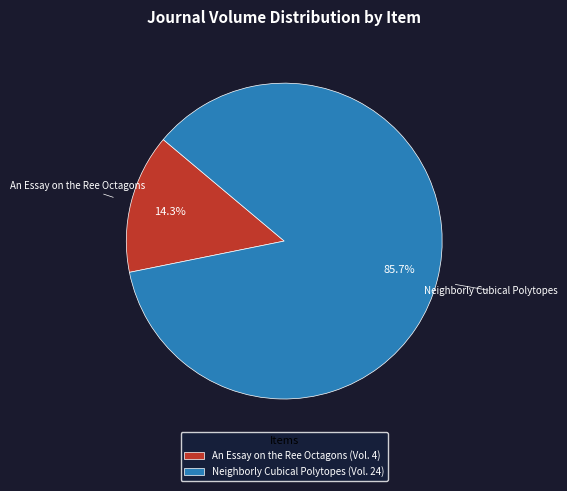

Does any single category account for the majority?

Yes